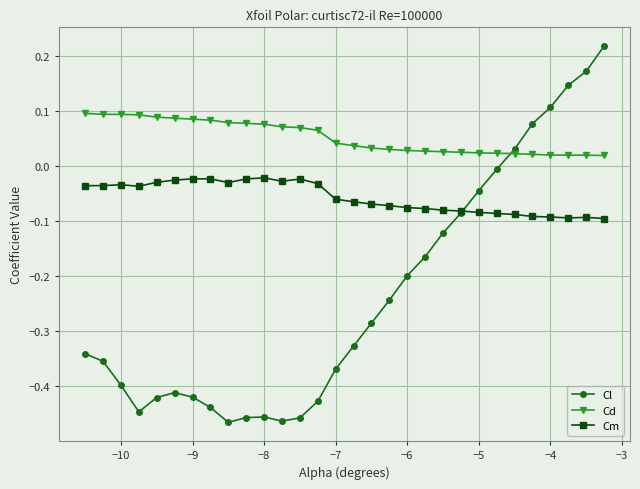

True or false: Cm has more than 1 points higher than both neighbors.

True